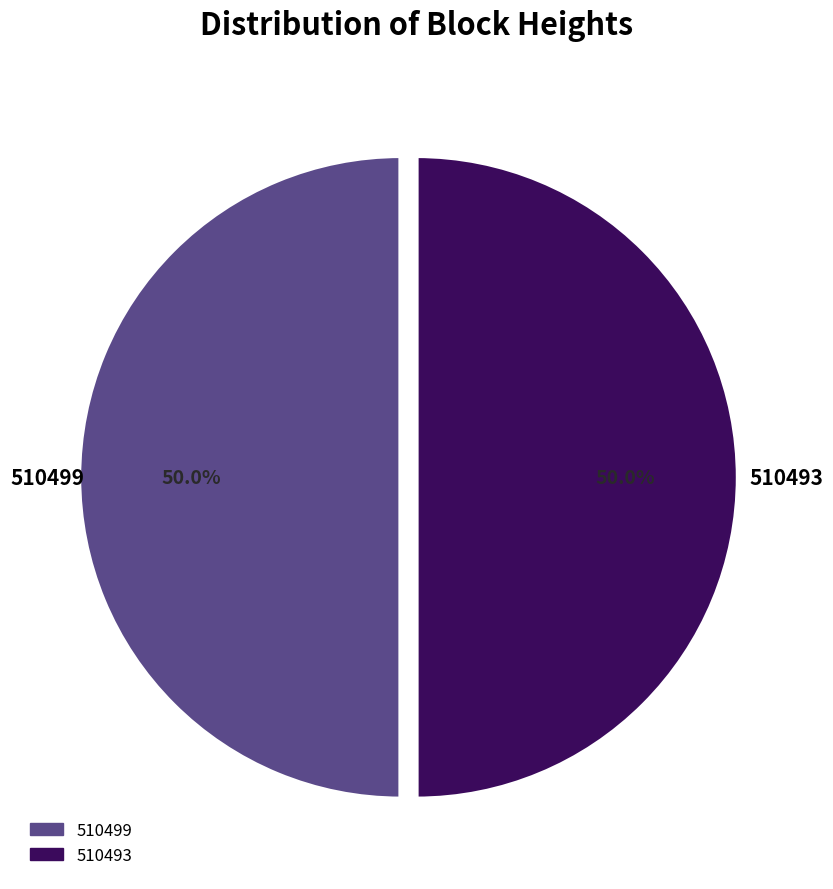

Combined, what portion of the pie is 510493 and 510499?

100.0%